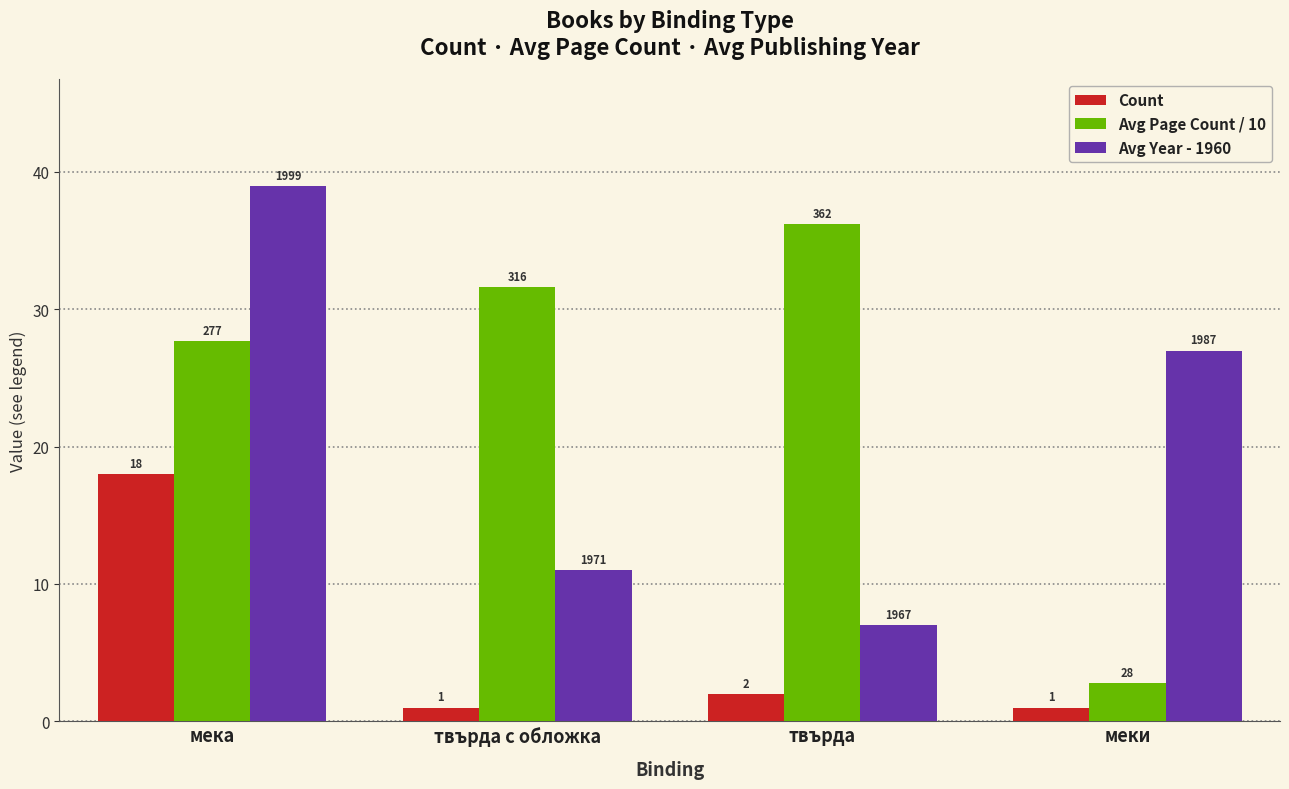

What is the value of the Avg Year - 1960 bar at the 3rd from the left?

7.0